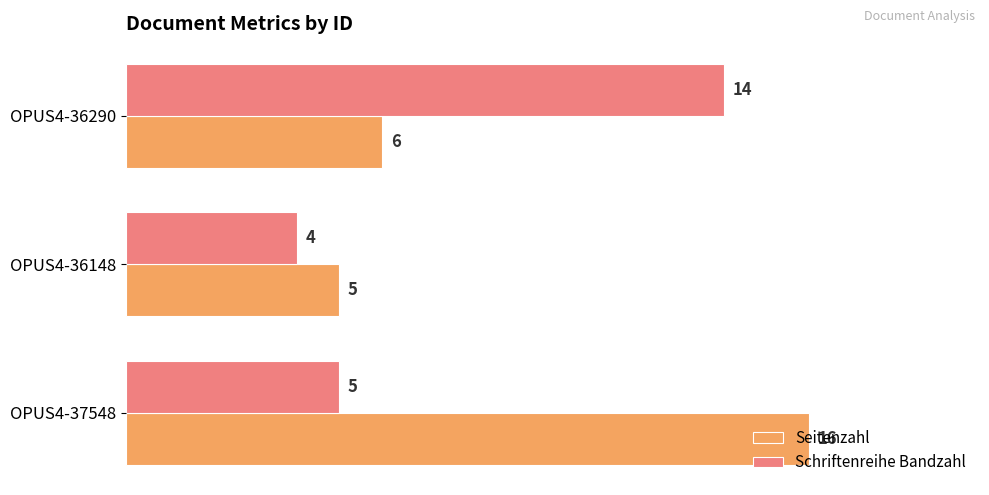

At which label does Seitenzahl reach its minimum?

OPUS4-36148